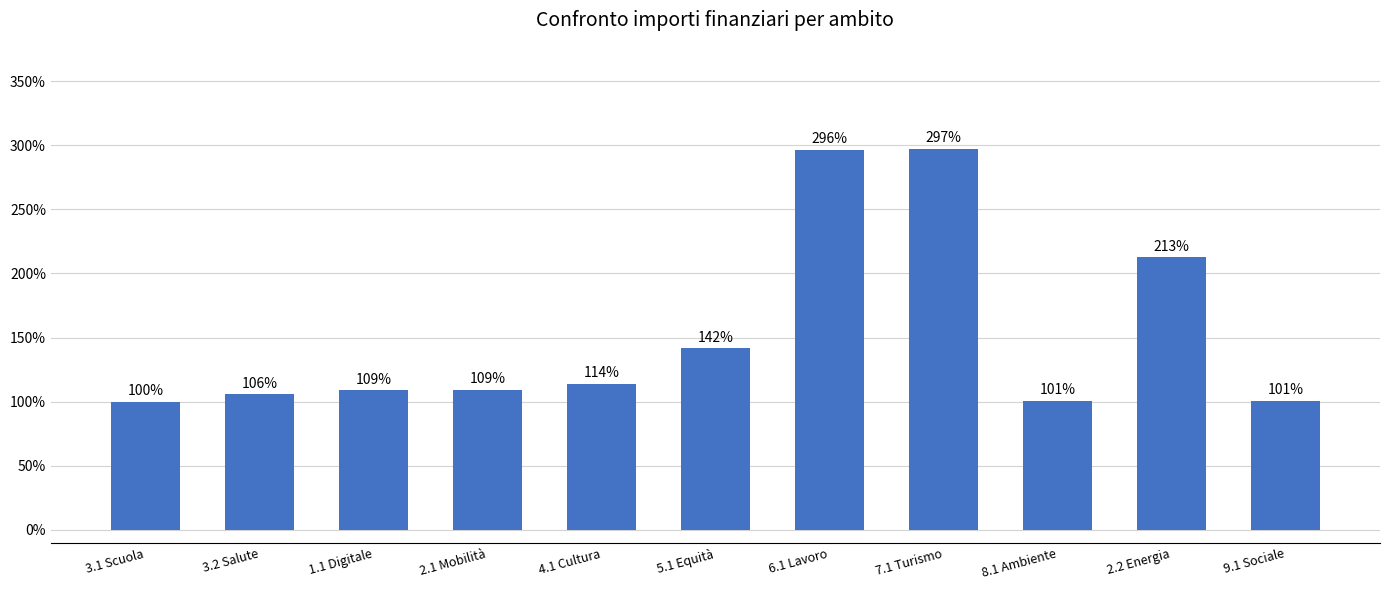

At which label is the value closest to 198?

2.2 Energia